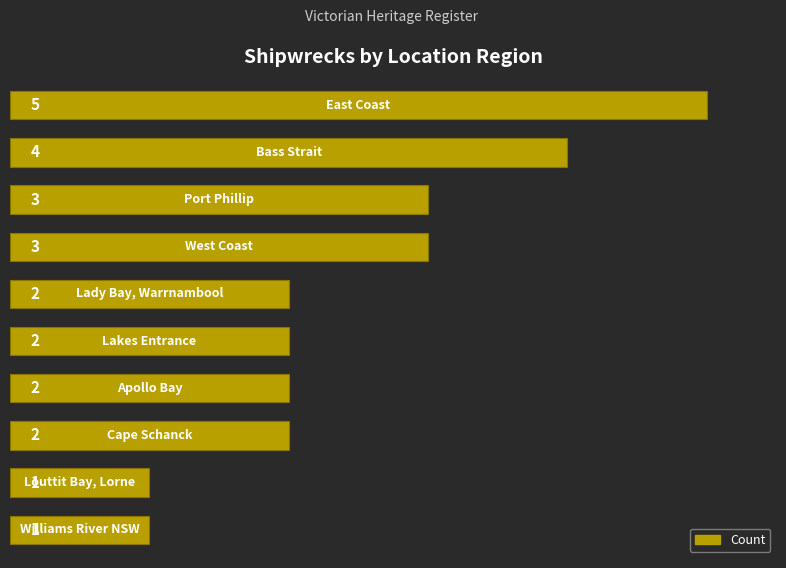

How many bars are there in total?

10